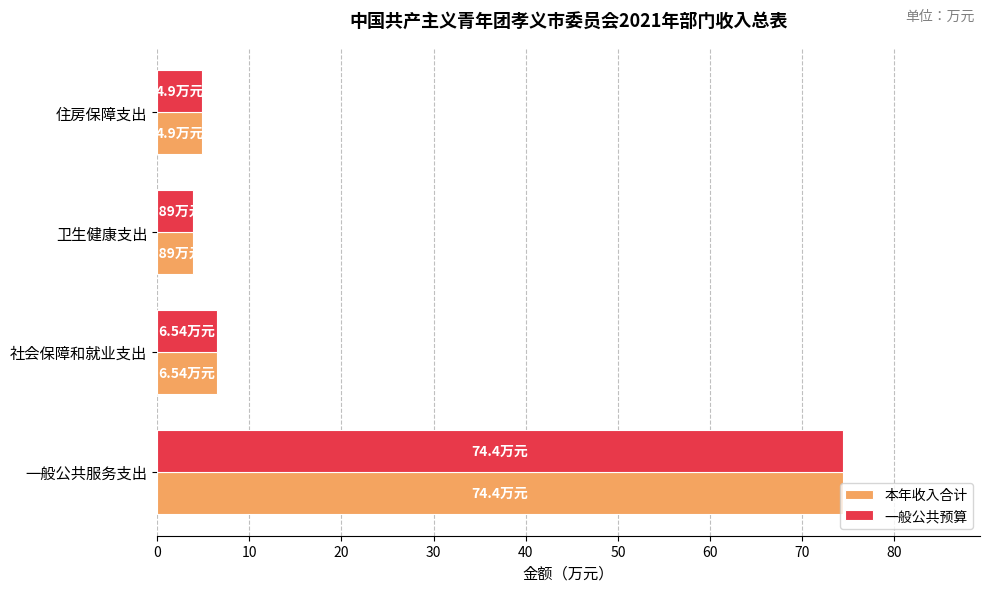

At which category is the sum across all series the highest?

一般公共服务支出